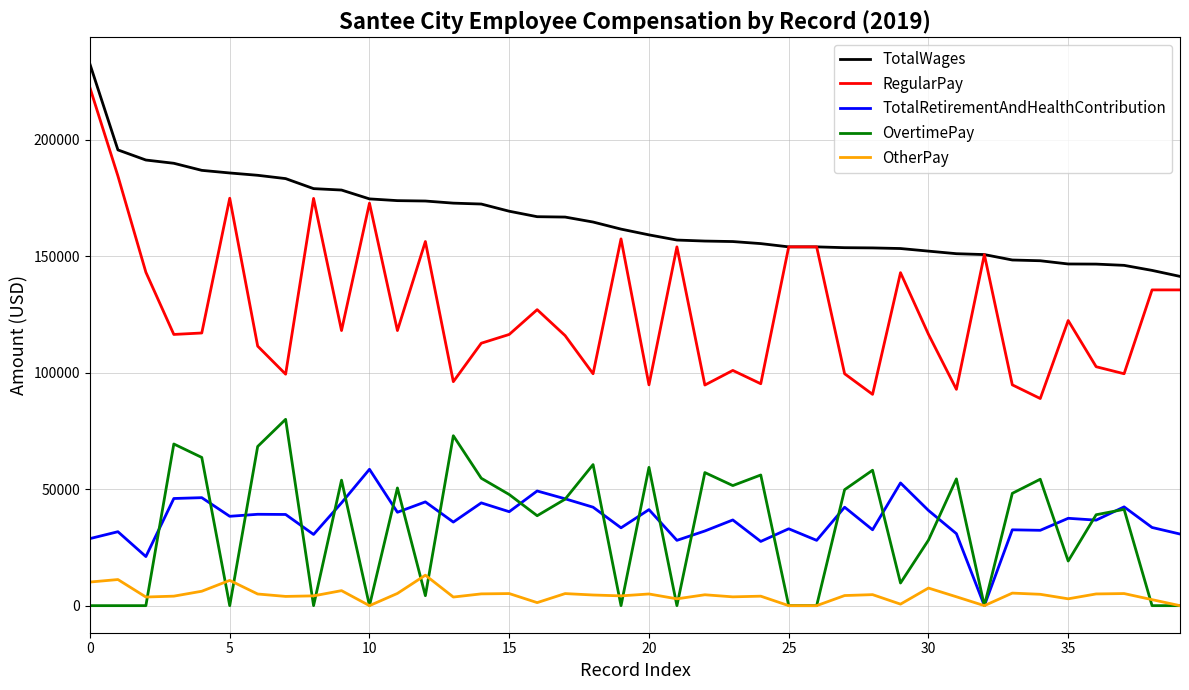

Does the chart have visible grid lines?

Yes